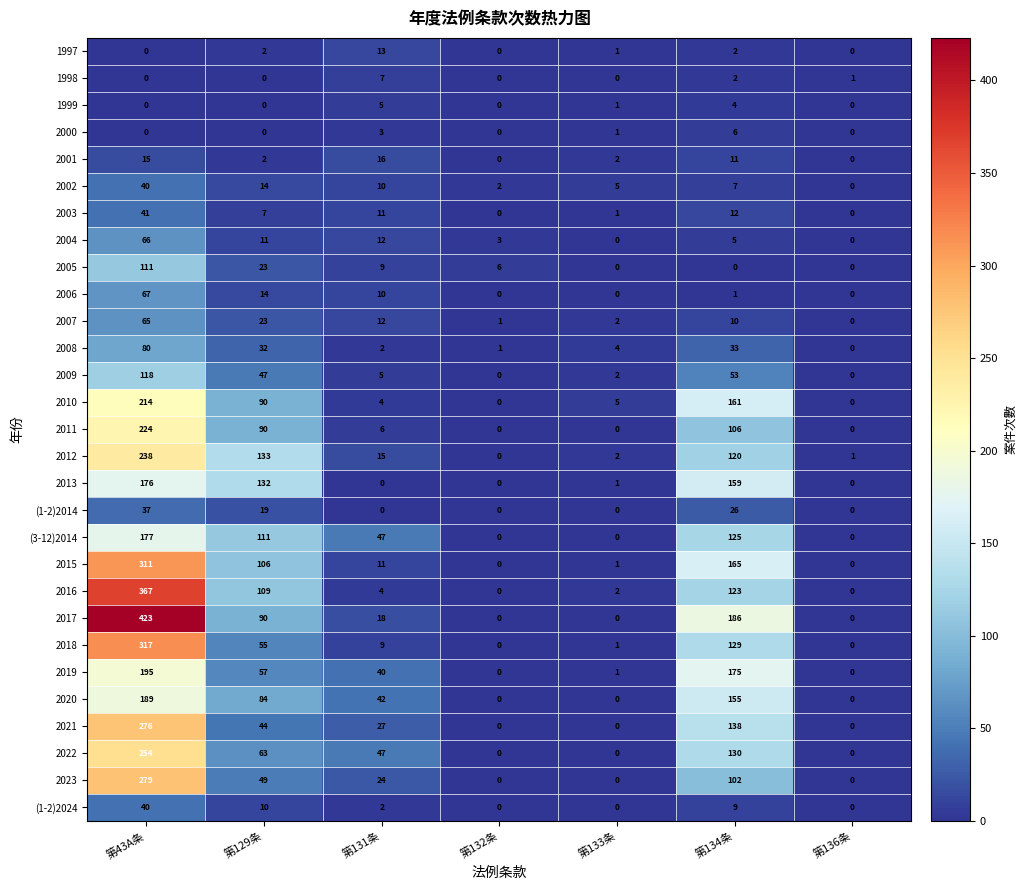

What is the difference between the highest and lowest values at 第132条?

6